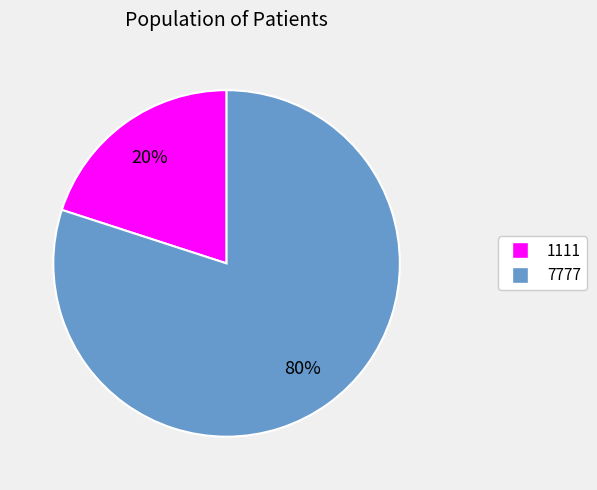

How many segments does this pie chart have?

2